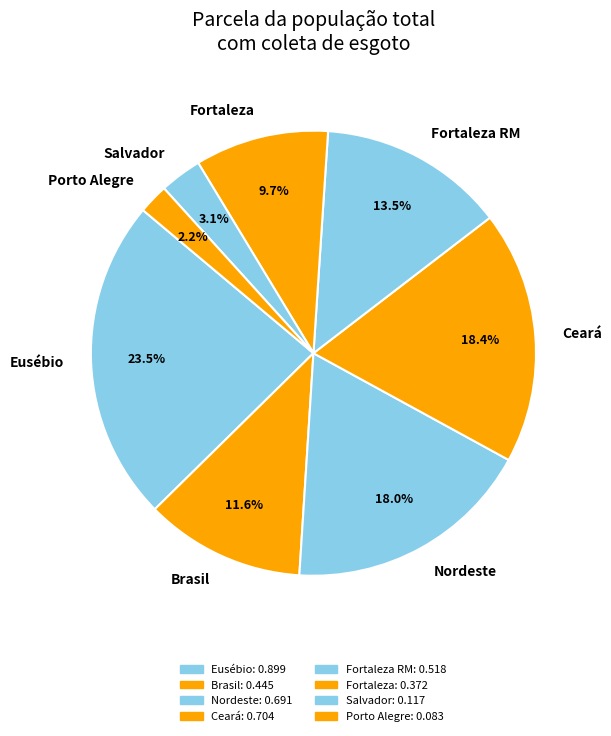

Approximately how many times larger is the value at Ceará compared to Brasil?

1.6